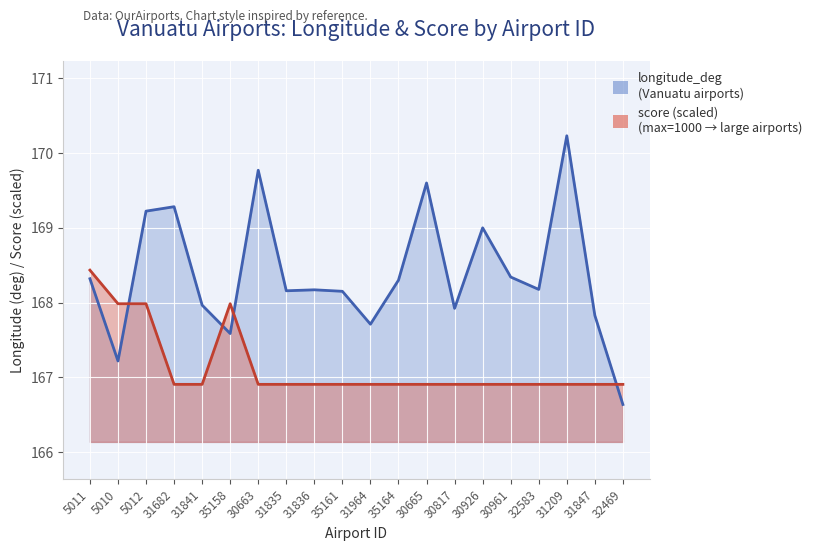

What are all the series names shown in the legend?

longitude_deg, score